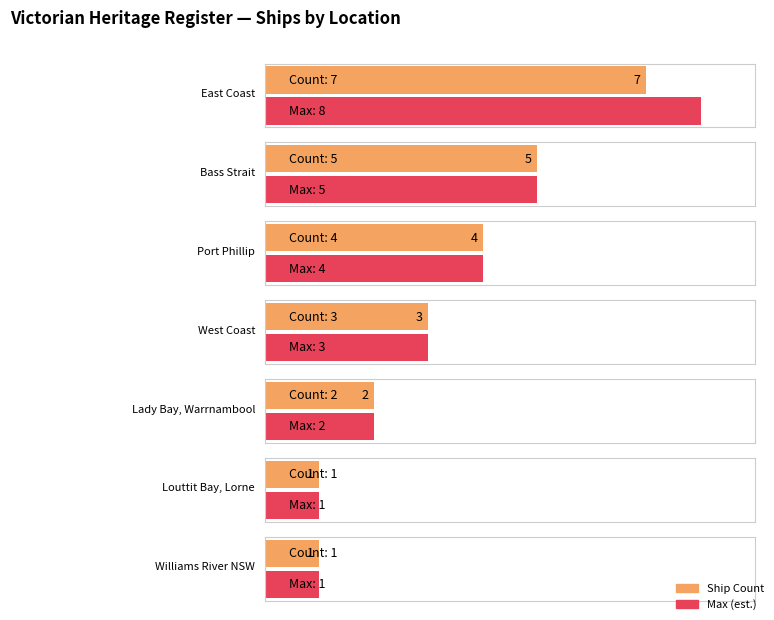

At which label is the value closest to 3?

West Coast